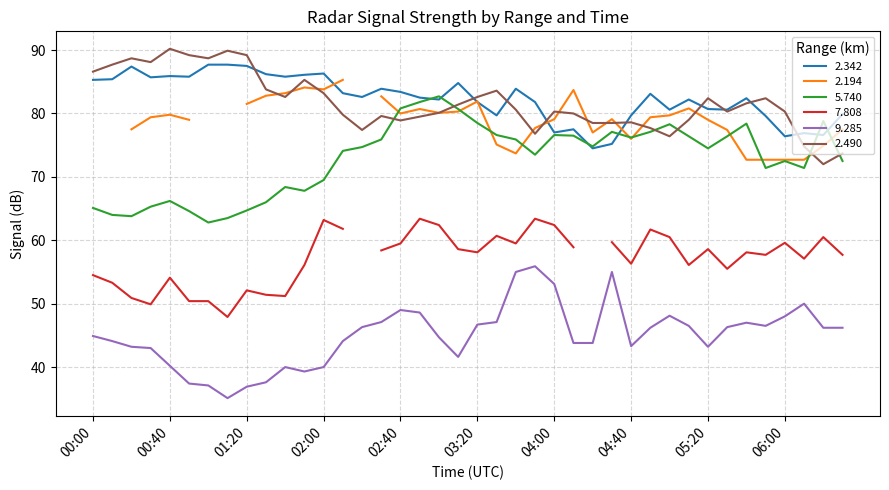

What position from the left is 05:00?

31